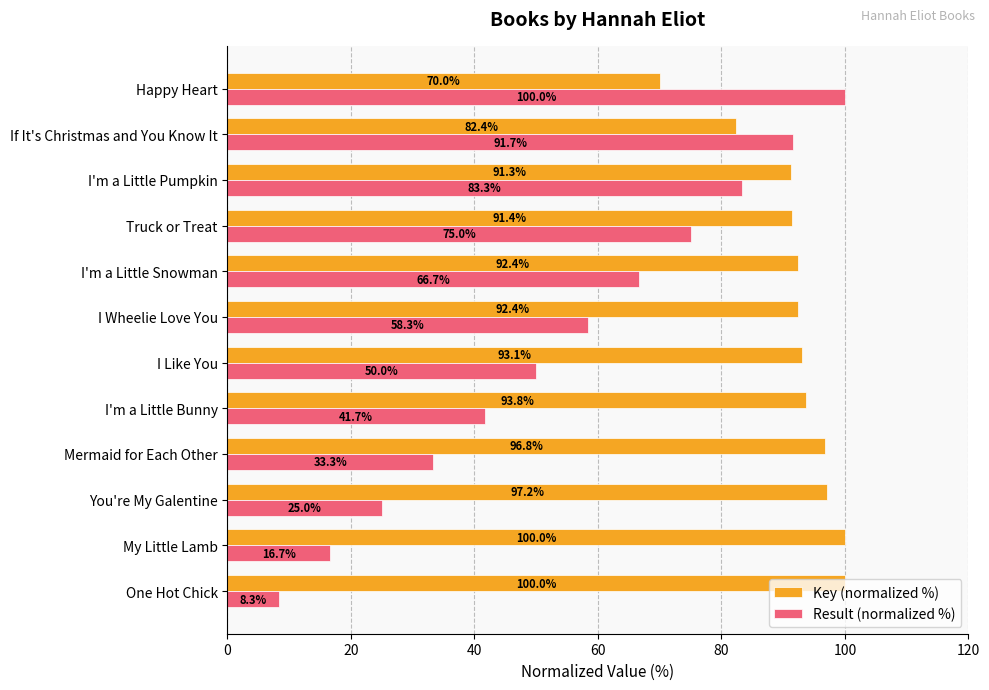

True or false: Key (normalized %) has a value of 46.5 at My Little Lamb.

False